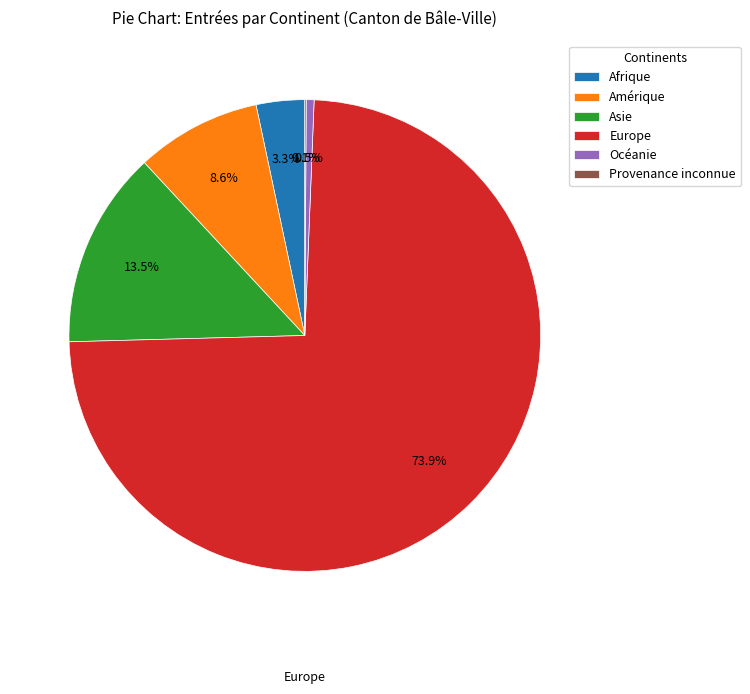

Does Afrique represent more than half of the total?

No